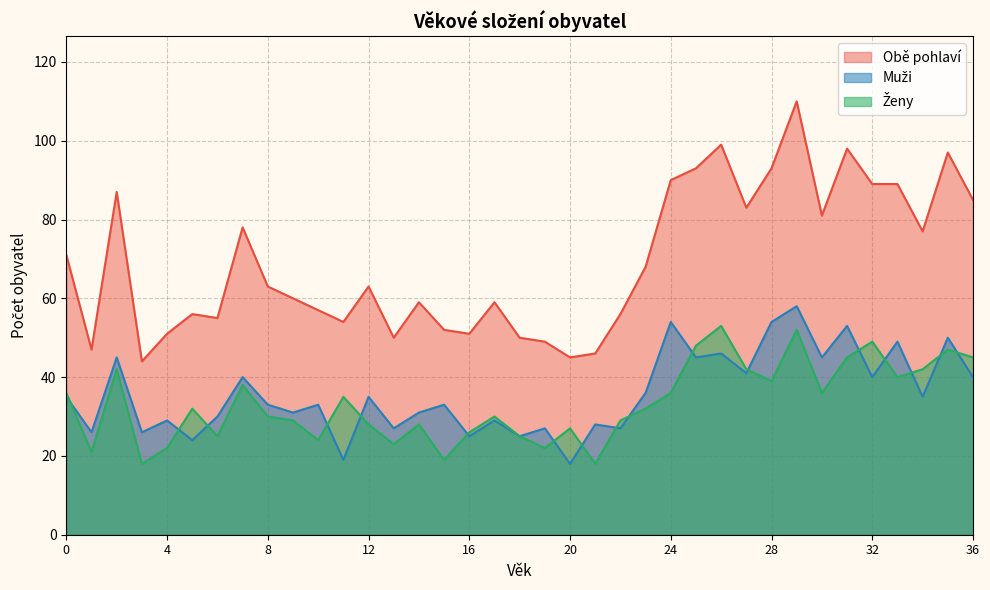

What is the value of the Obě pohlaví point at the 28th from the left?

83